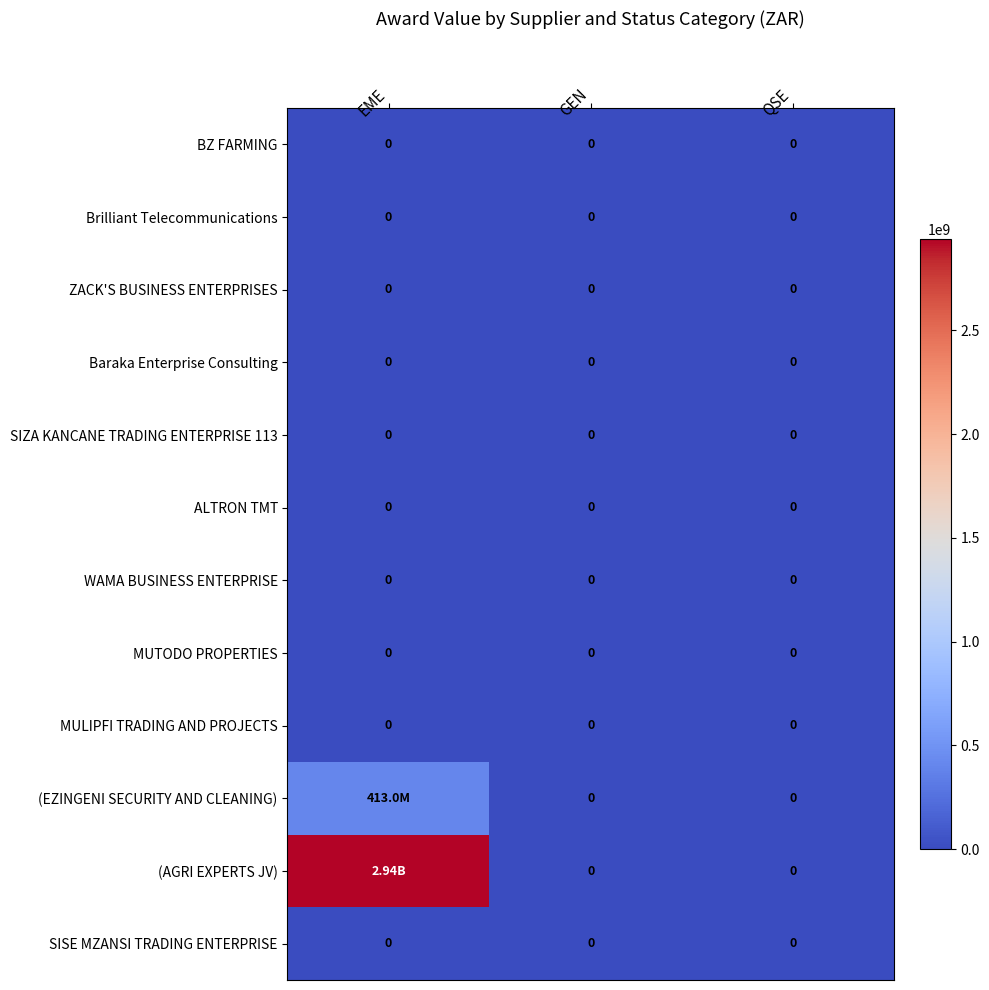

Is it true that Baraka Enterprise Consulting equals 0 at EME?

True